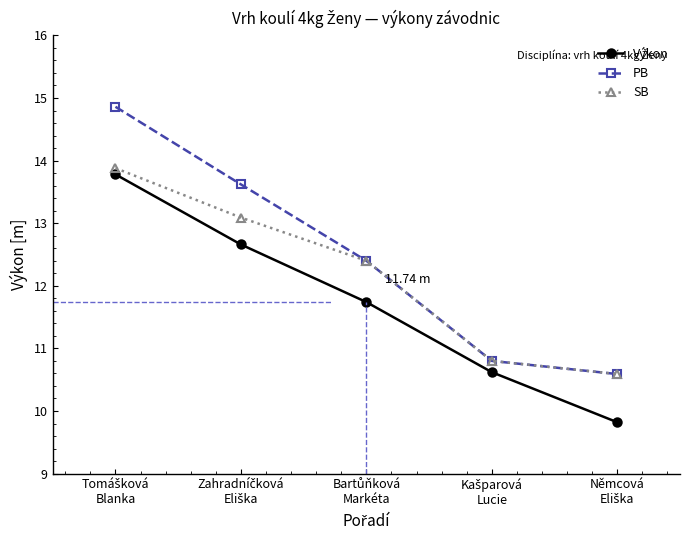

True or false: SB has more than 1 interior local peaks.

False